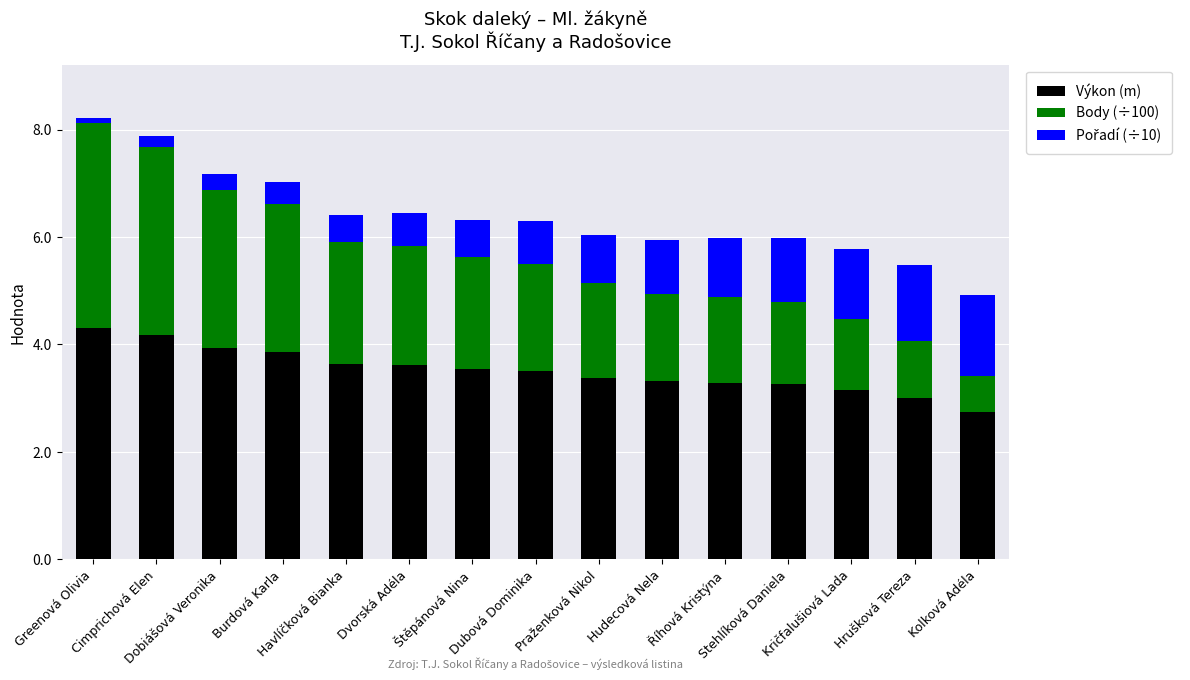

What is the difference between the second highest and minimum values in the Výkon (m) series?

1.4